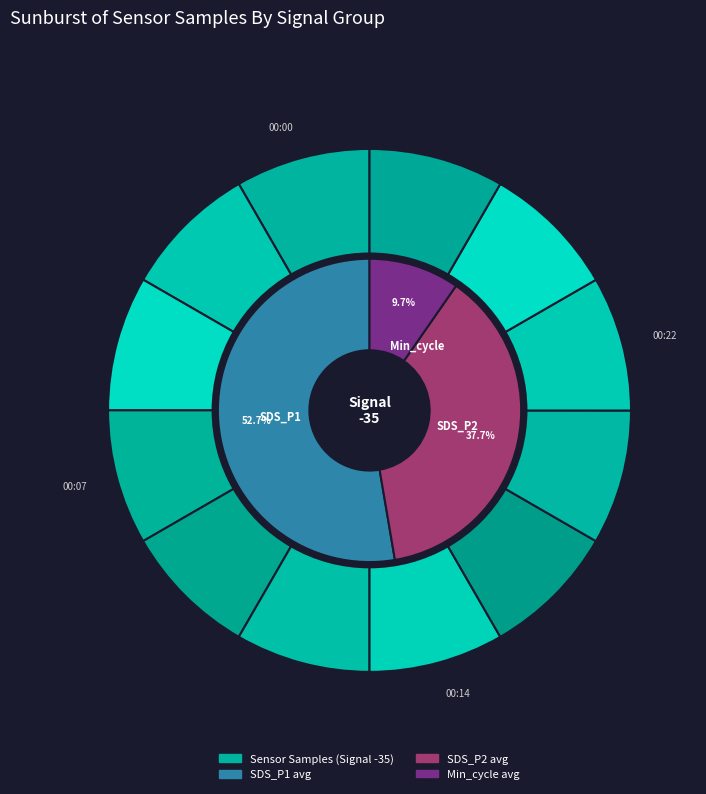

Combined, do 00:14 and 00:02 account for over 50%?

No